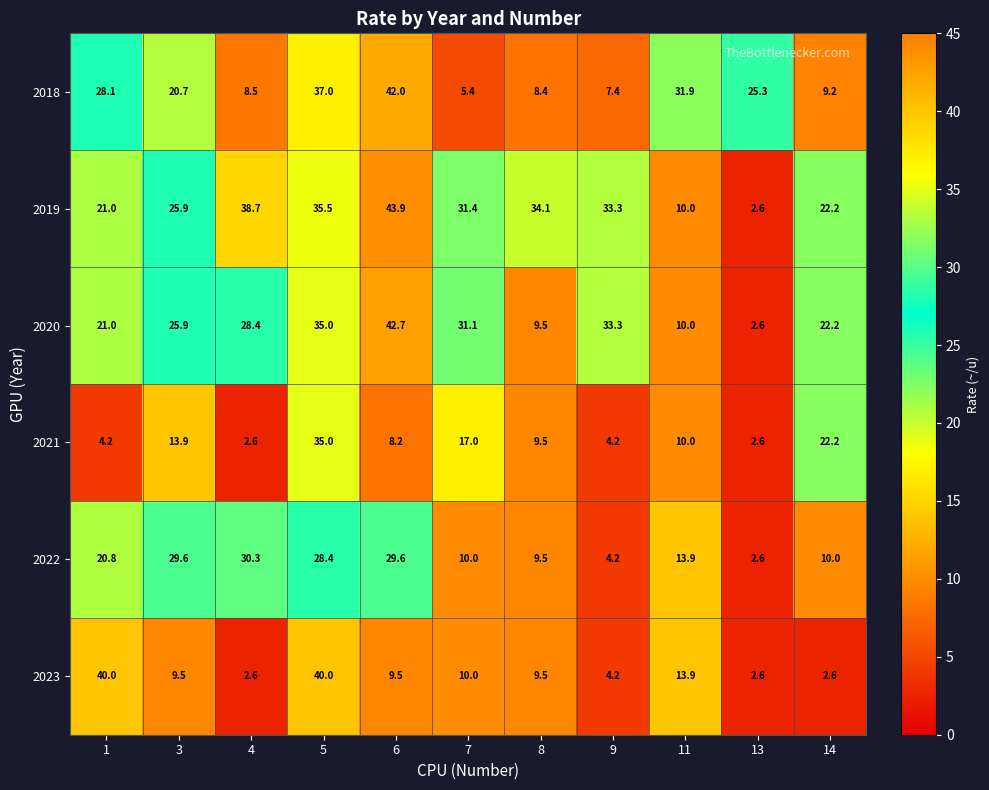

True or false: 2018 has a value of 10.0 at 9.

False